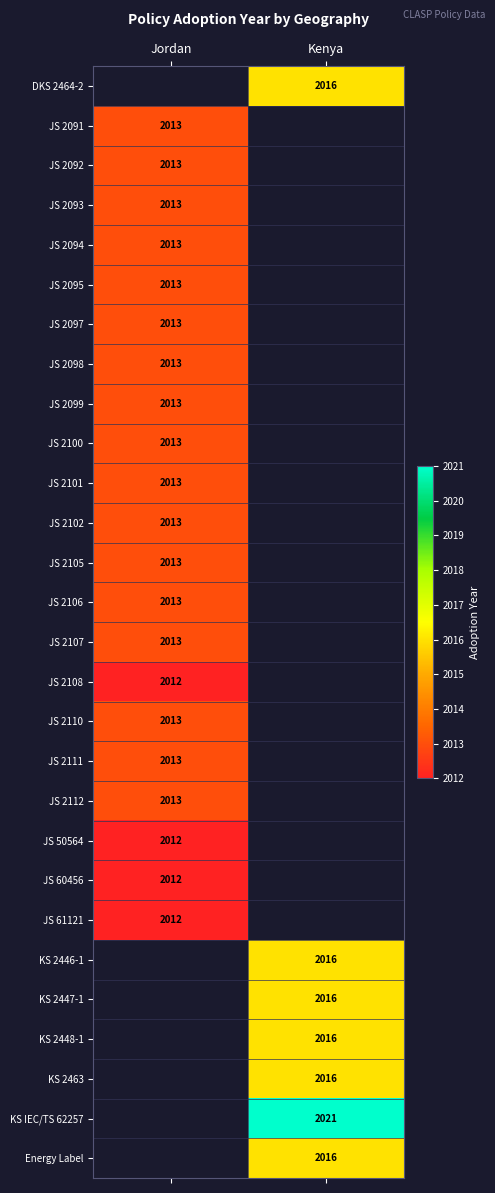

What is the difference between the highest and lowest values at Kenya?

5.0